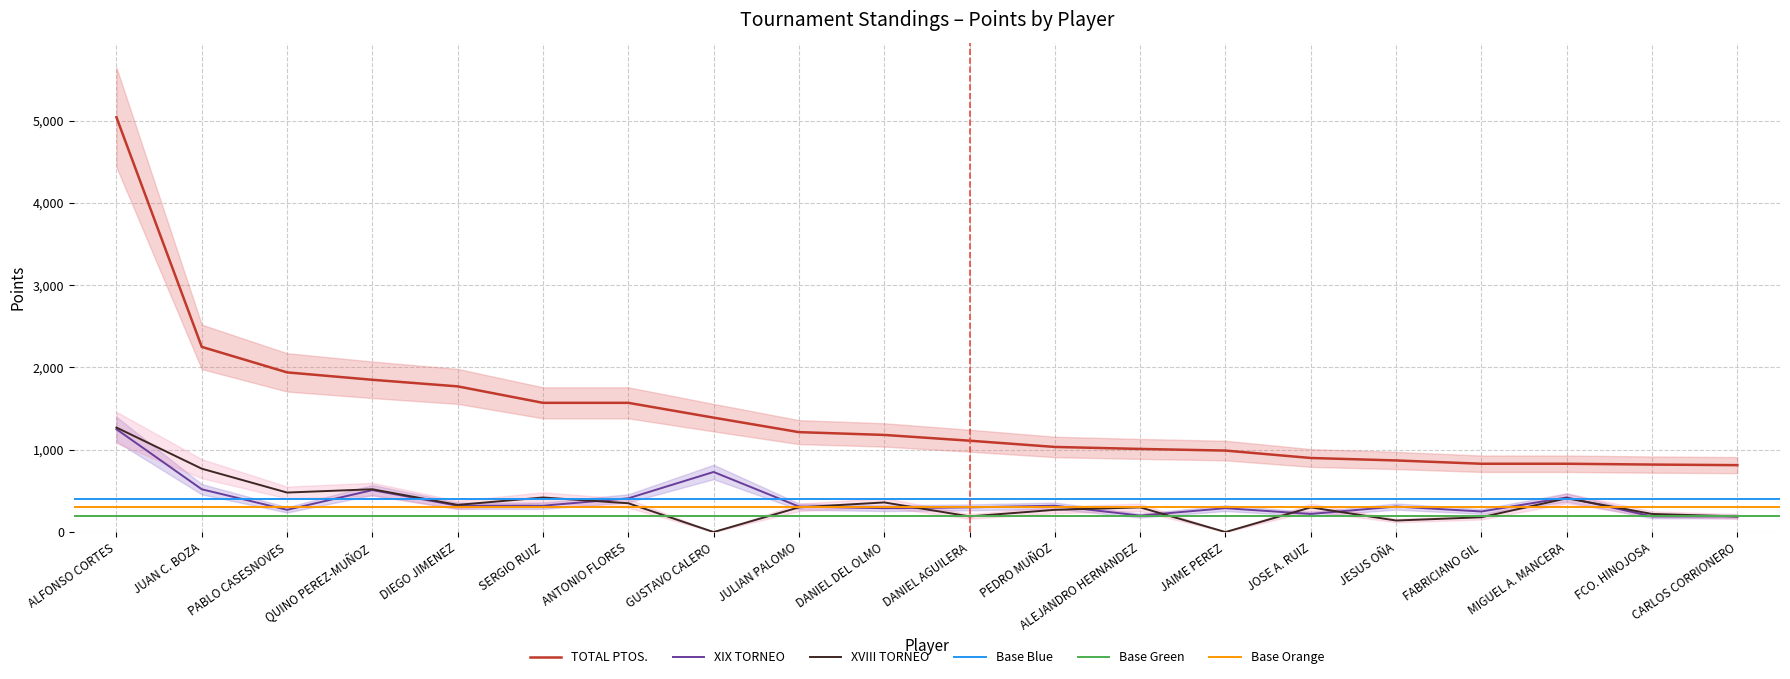

True or false: TOTAL PTOS. has a value of 1570 at SERGIO RUIZ.

True